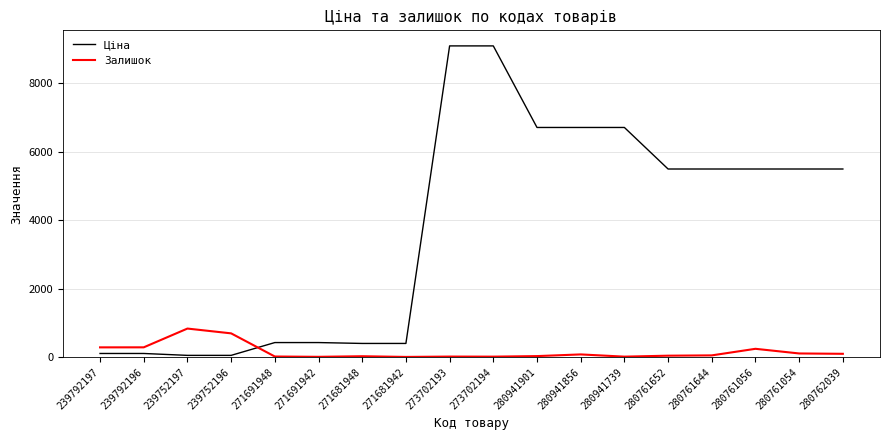

What is the greatest value displayed?

9092.0